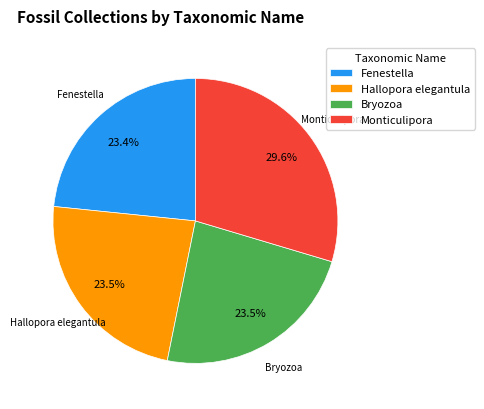

Between Monticulipora and Hallopora elegantula, which is larger?

Monticulipora